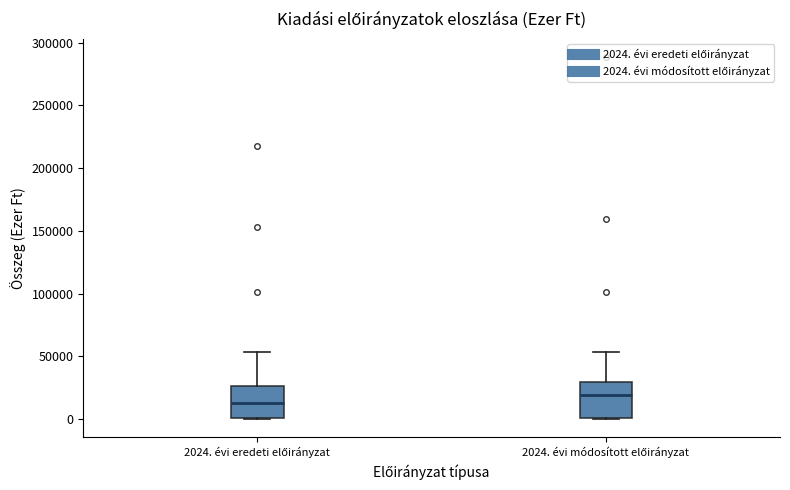

Where is the upper edge of the box for 2024. évi módosított előirányzat on the y-axis? The values are not printed on the chart, so give them approximately, as read against the axis.

30000